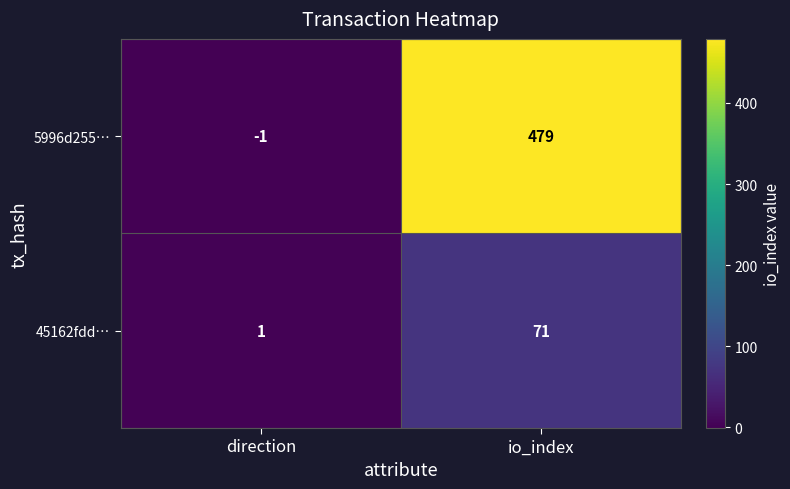

Rank the series by their average value, from highest to lowest.

5996d255…, 45162fdd…